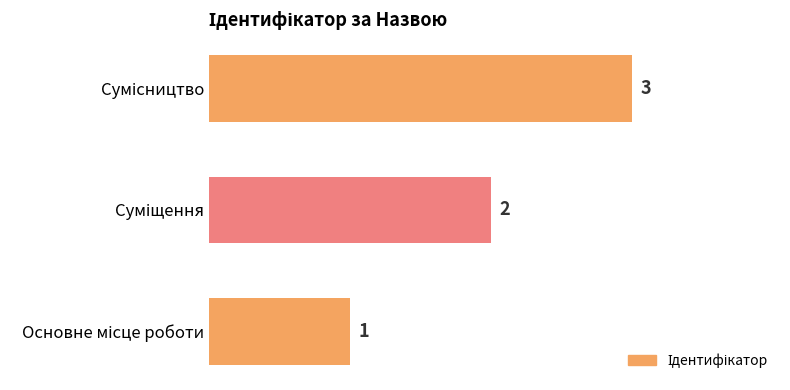

How many values are between 1 and 3?

3